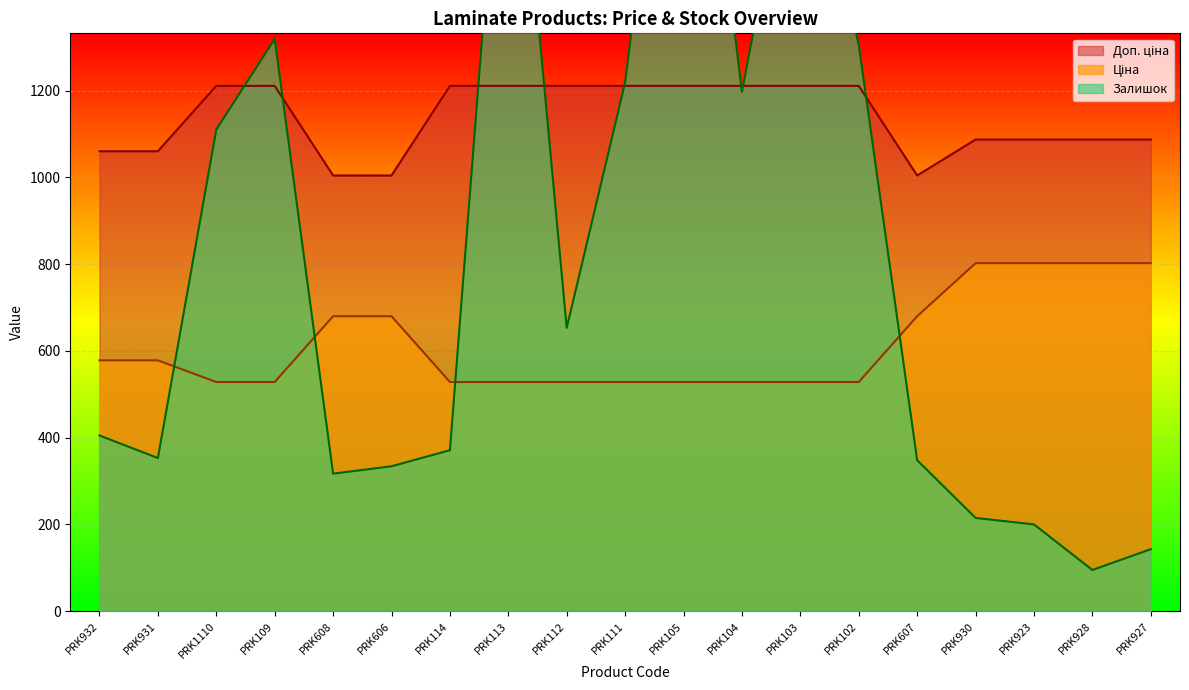

Reading right to left, what are all the values shown in this chart?

Ціна: 802.1	802.1	802.1	802.1	679.8	528.2	528.2	528.2	528.2	528.2	528.2	528.2	528.2	679.8	679.8	528.2	528.2	578.1	578.1
Доп. ціна: 1087.0	1087.0	1087.0	1087.0	1004.1	1210.7	1210.7	1210.7	1210.7	1210.7	1210.7	1210.7	1210.7	1004.1	1004.1	1210.7	1210.7	1060.0	1060.0
Залишок: 143.0	95.0	200.0	215.0	348.0	1305.0	1905.0	1197.0	2304.0	1219.0	653.0	2099.0	371.0	334.0	317.0	1319.0	1110.0	353.0	405.0